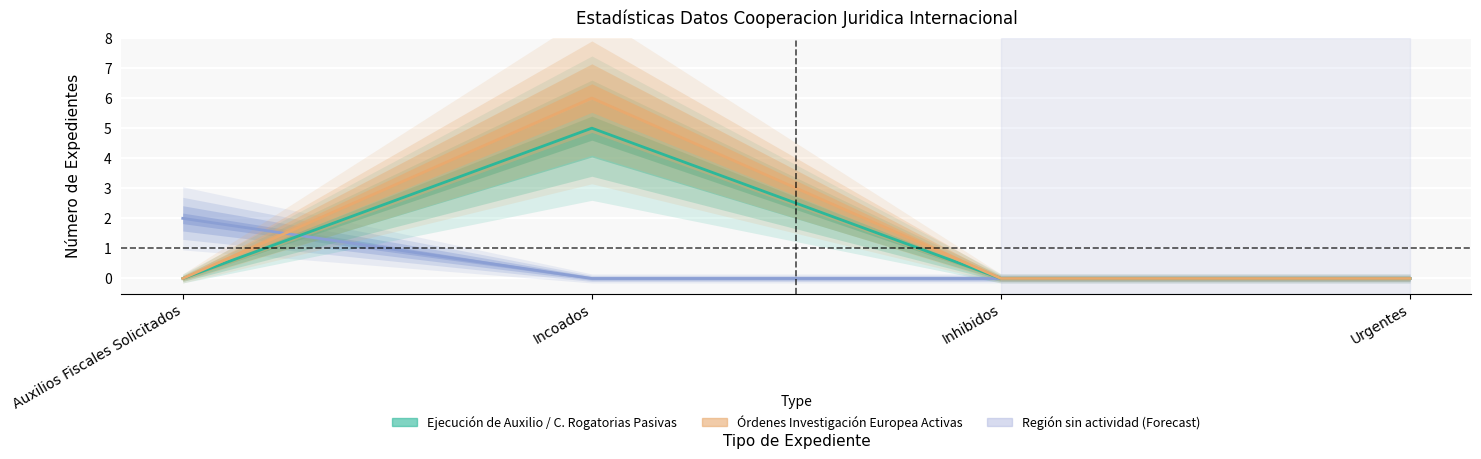

True or false: Órdenes de Investigación Europea Activas and Comisiones Rogatorias Pasivas intersect in this chart.

False